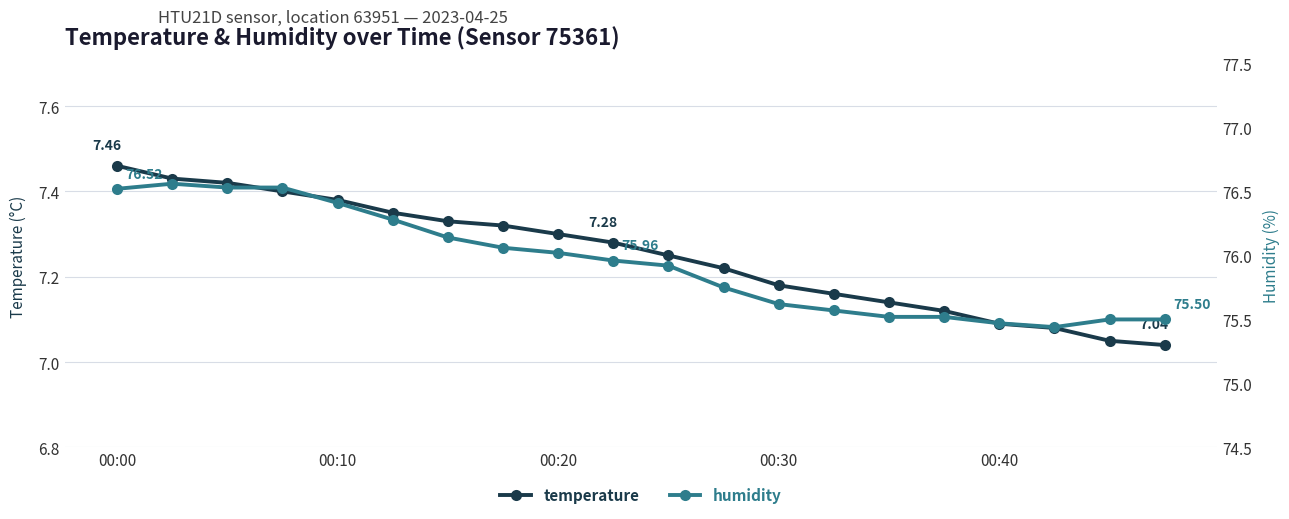

True or false: temperature has more than 2 interior local peaks.

False